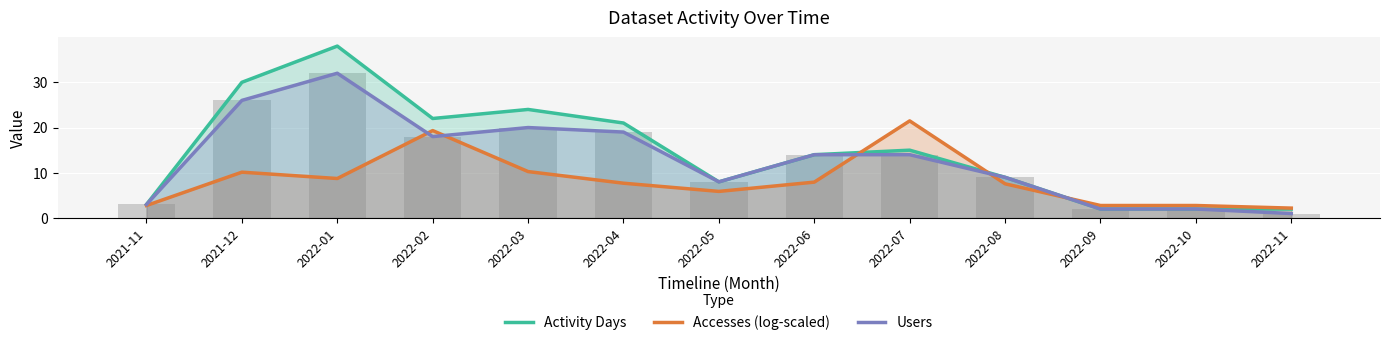

List the labels in order of Accesses (log-scaled) value, largest first.

2022-07, 2022-02, 2022-03, 2021-12, 2022-01, 2022-06, 2022-04, 2022-08, 2022-05, 2021-11, 2022-09, 2022-10, 2022-11